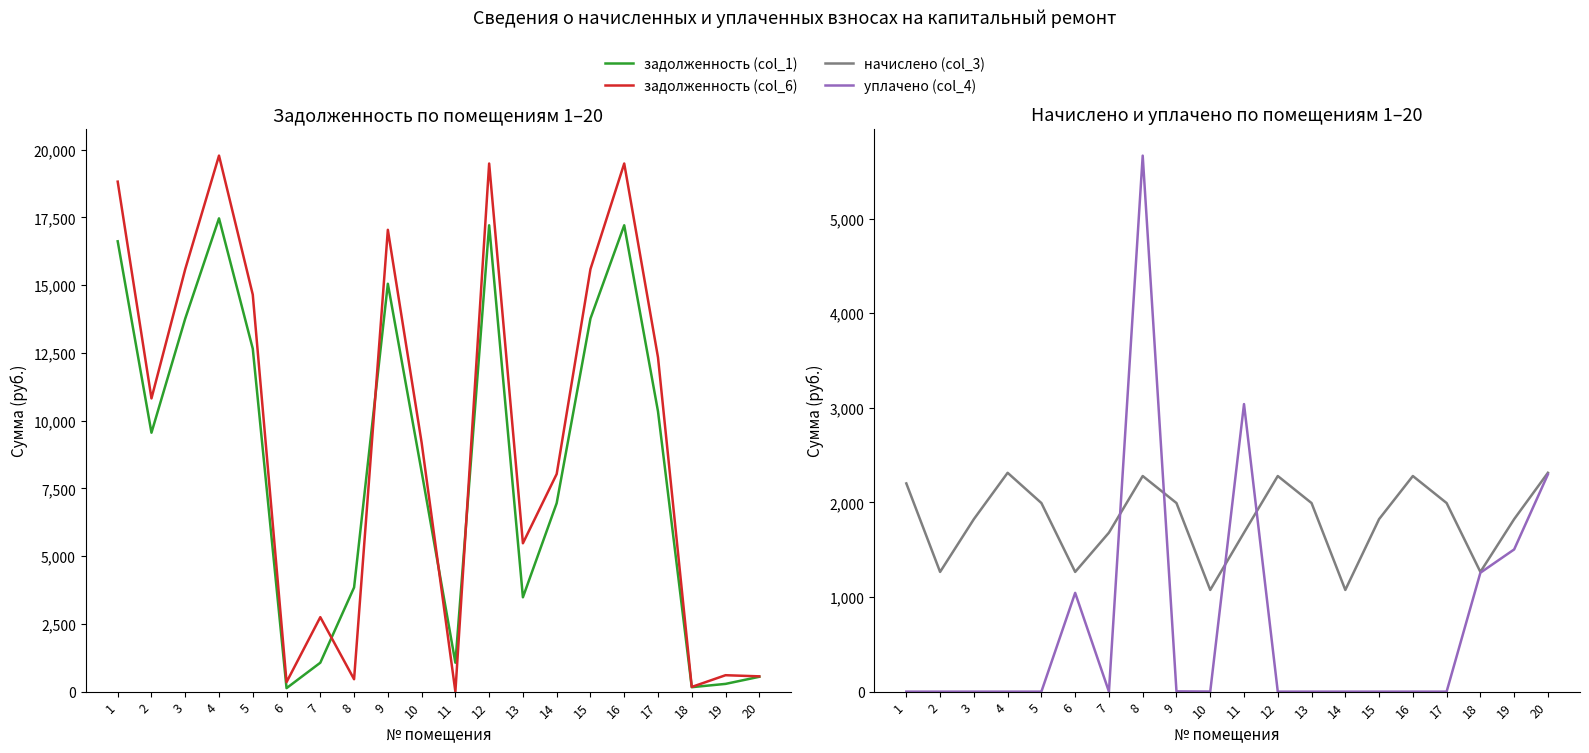

What is the difference between the maximum and second lowest values in the уплачено (col_4) series?

5666.0